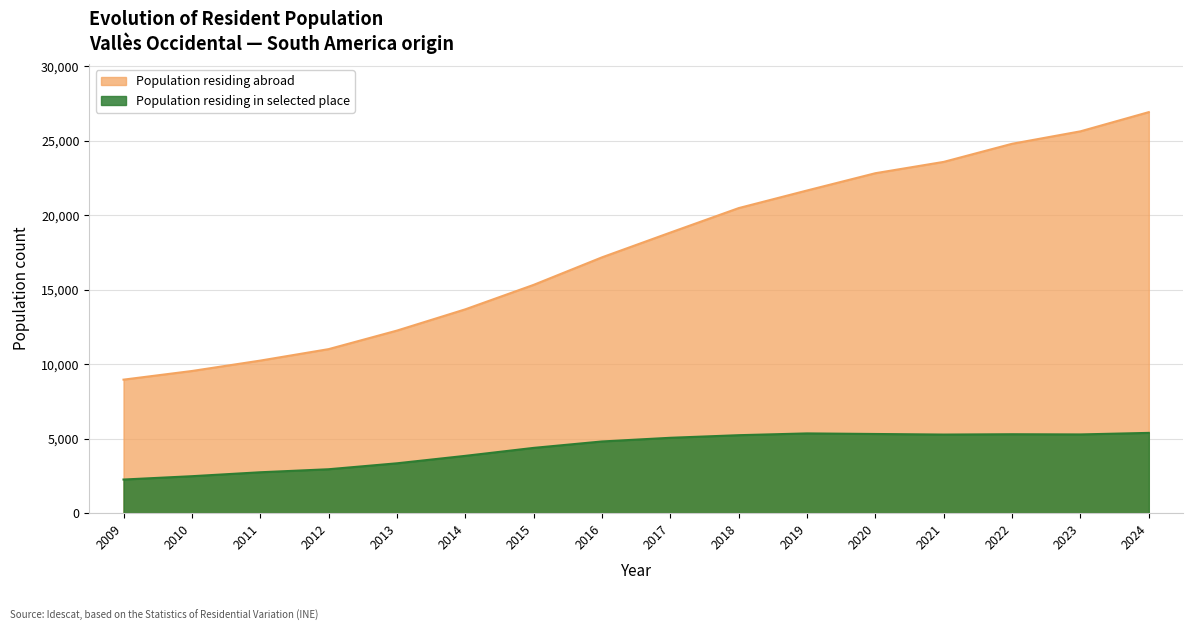

What is the sum of all Population residing in selected place values?

68935